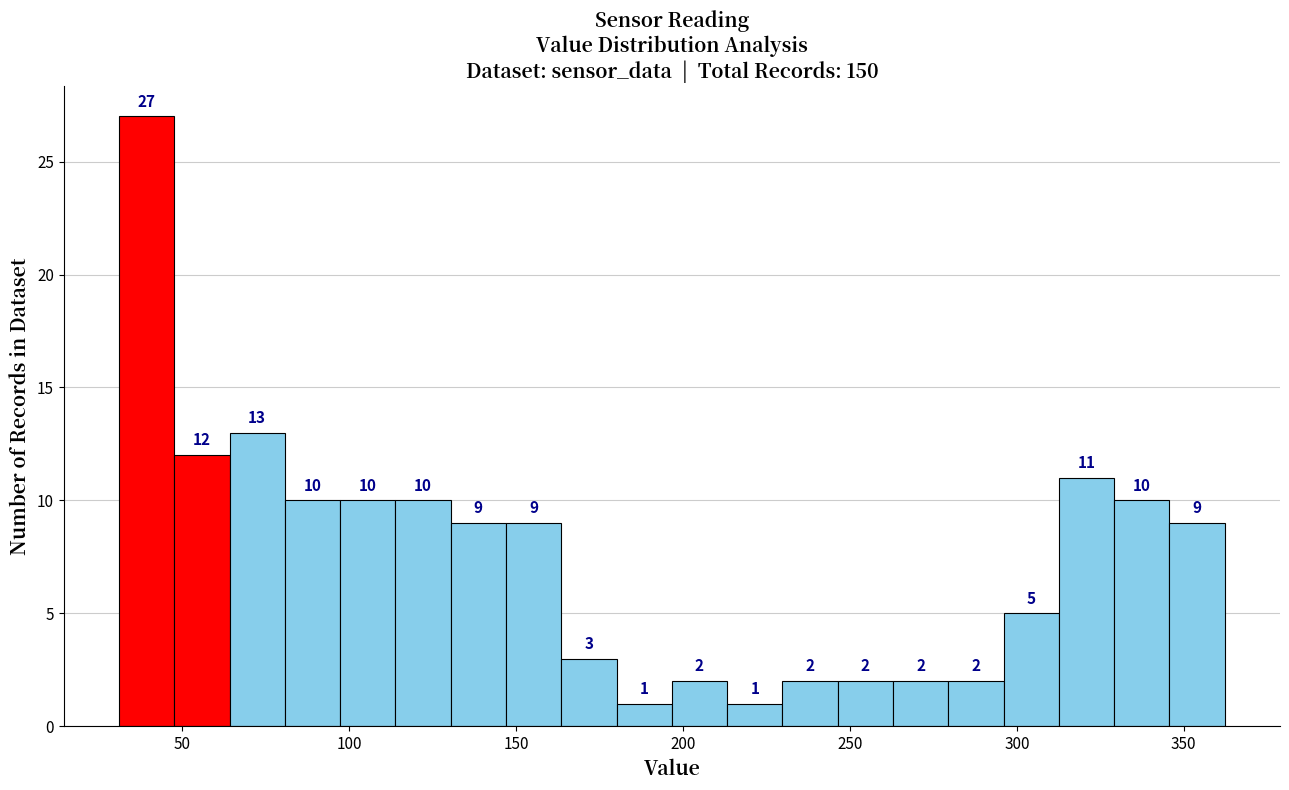

Around what value on the x-axis is the tallest bar? Give the approximate position of its centre, as read against the axis.

40